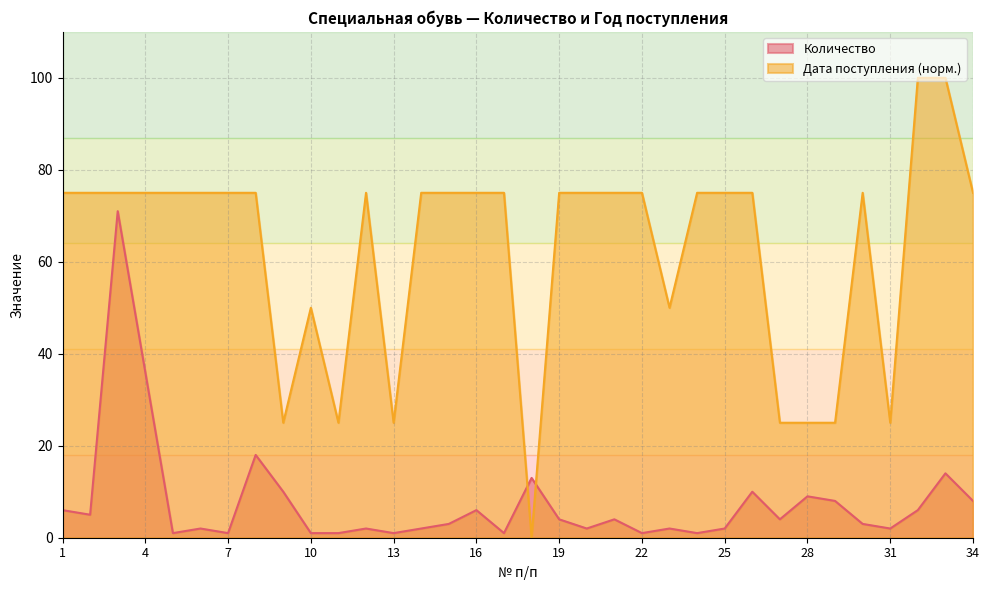

Does the chart display data point markers on the line(s)?

No